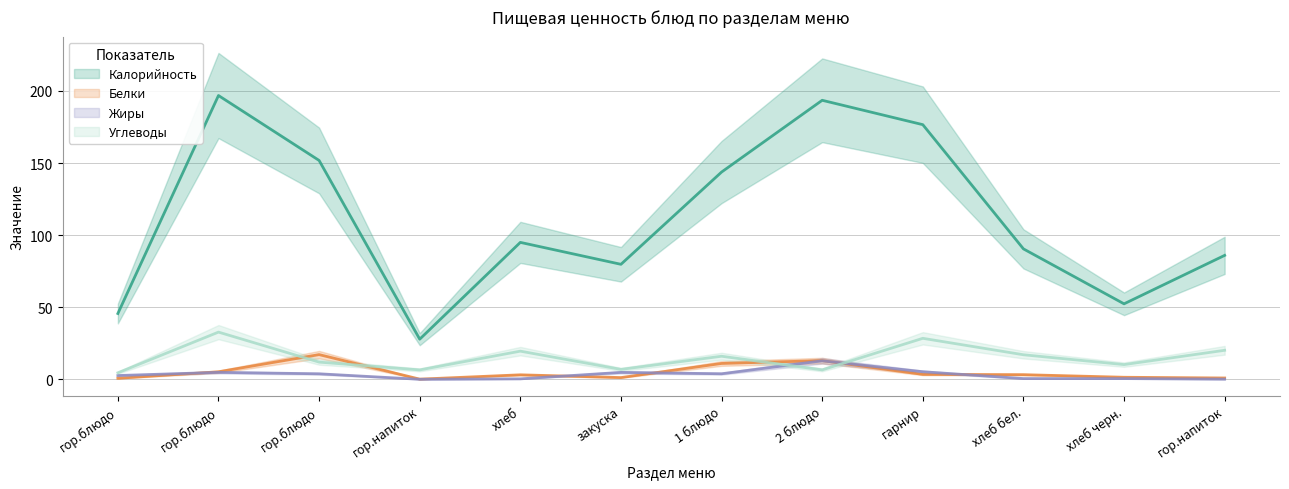

How many data points in Жиры are less than 3?

6